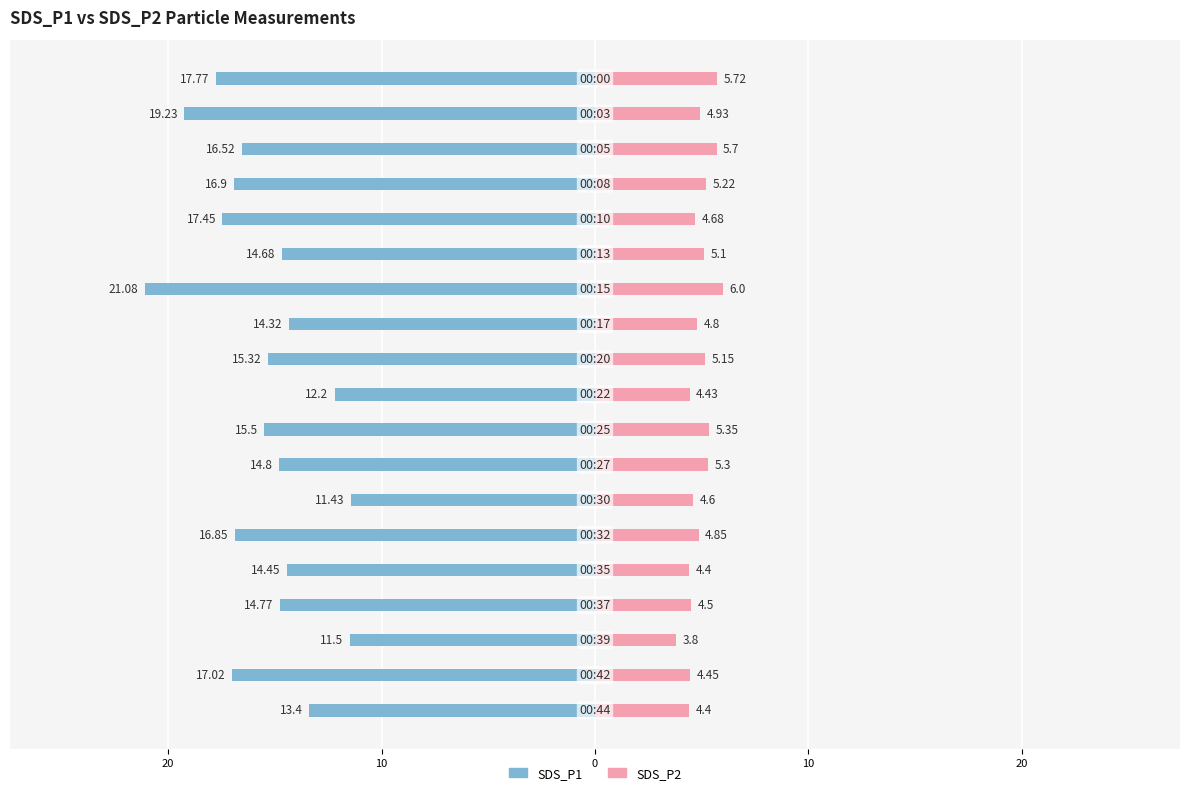

Does the chart contain stacked bars?

No